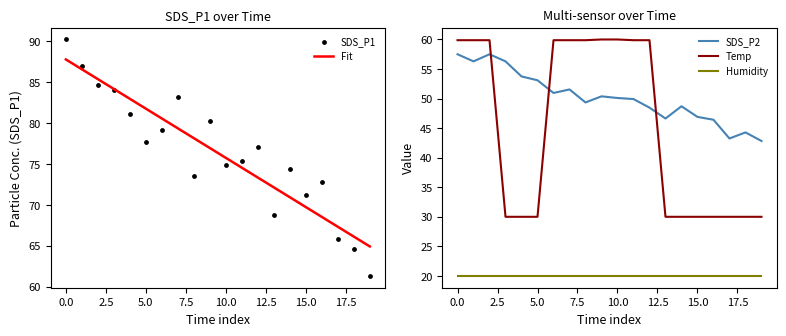

What are all the series names shown in the legend?

Fit, SDS_P1, SDS_P2, Temp, Humidity